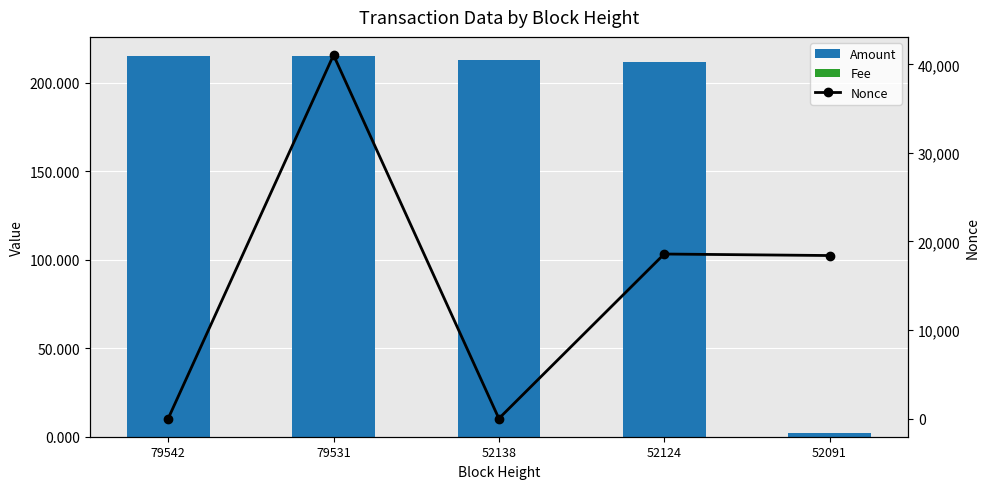

Does the chart contain stacked bars?

No